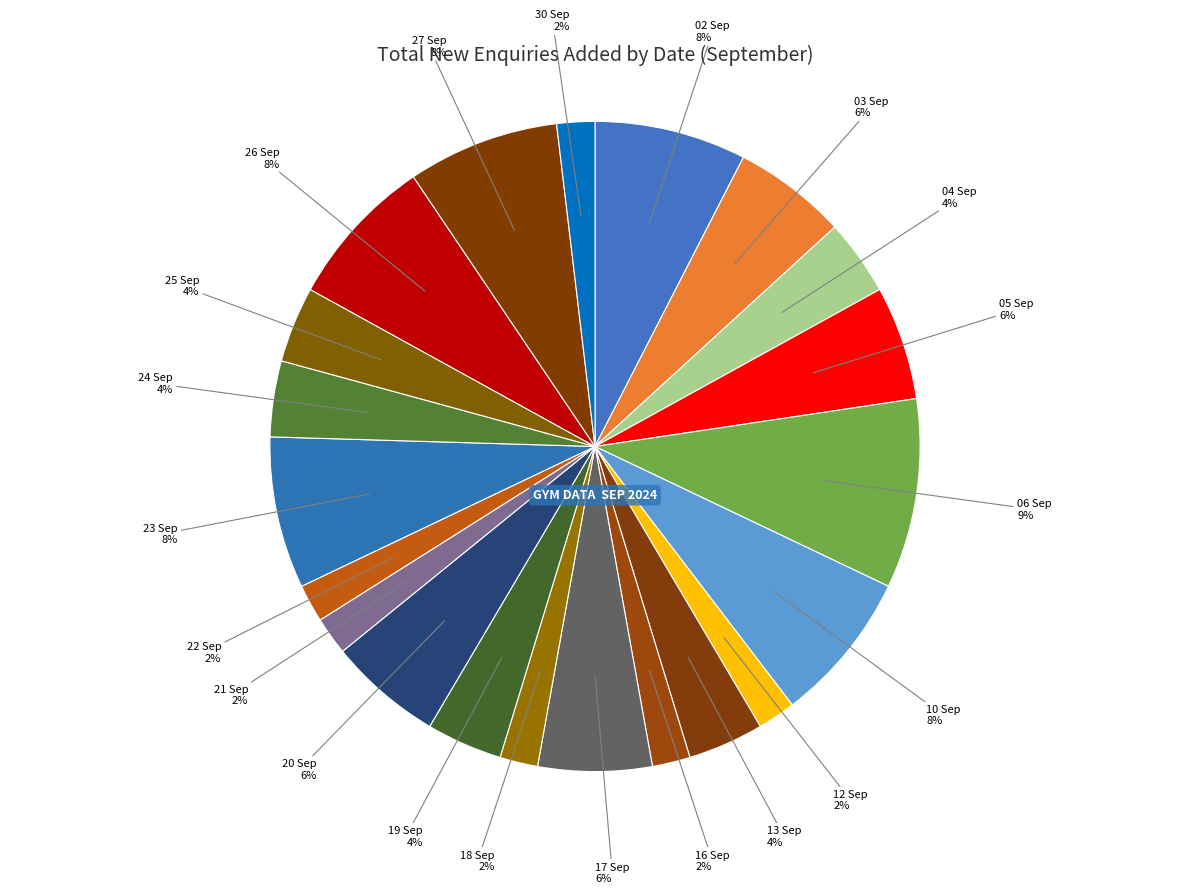

How many slices are in this pie chart?

21